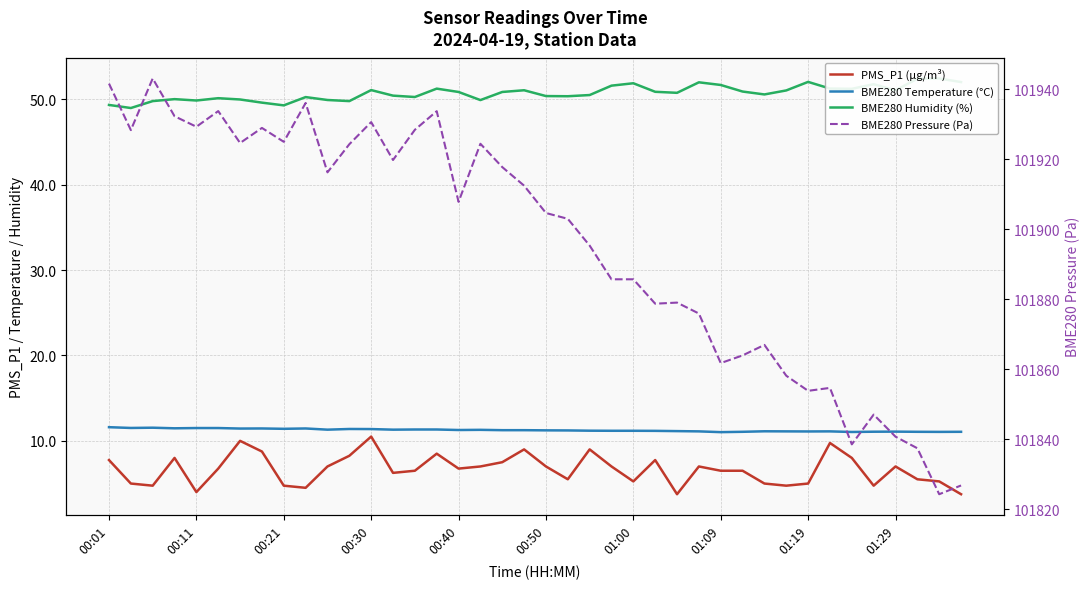

Rank the series by their maximum value, from highest to lowest.

BME280 Pressure (Pa), BME280 Humidity (%), BME280 Temperature (°C), PMS_P1 (µg/m³)